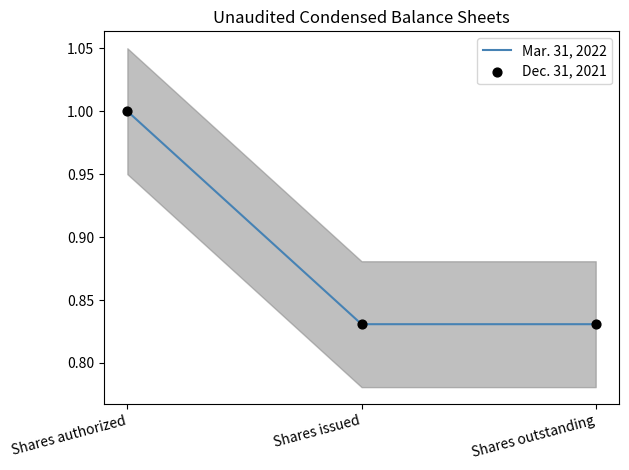

What are all the series names shown in the legend?

Mar. 31, 2022, Dec. 31, 2021